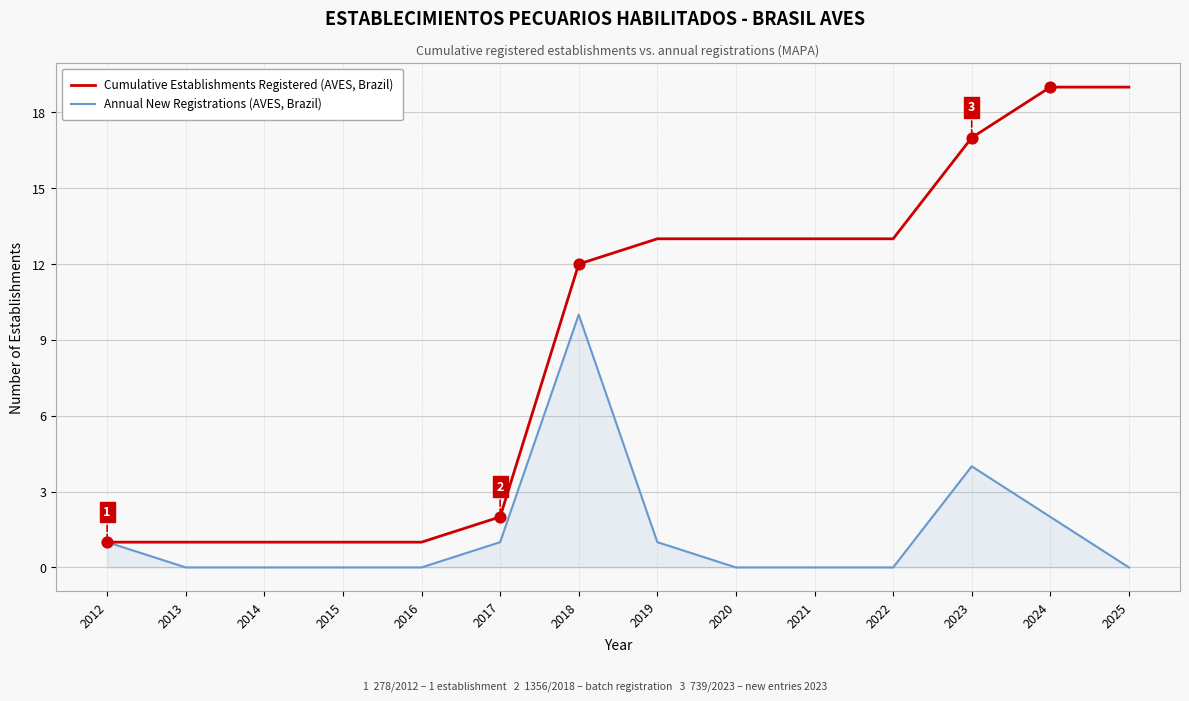

Which series has the largest range (max minus min)?

Cumulative Establishments Registered (AVES, Brazil)